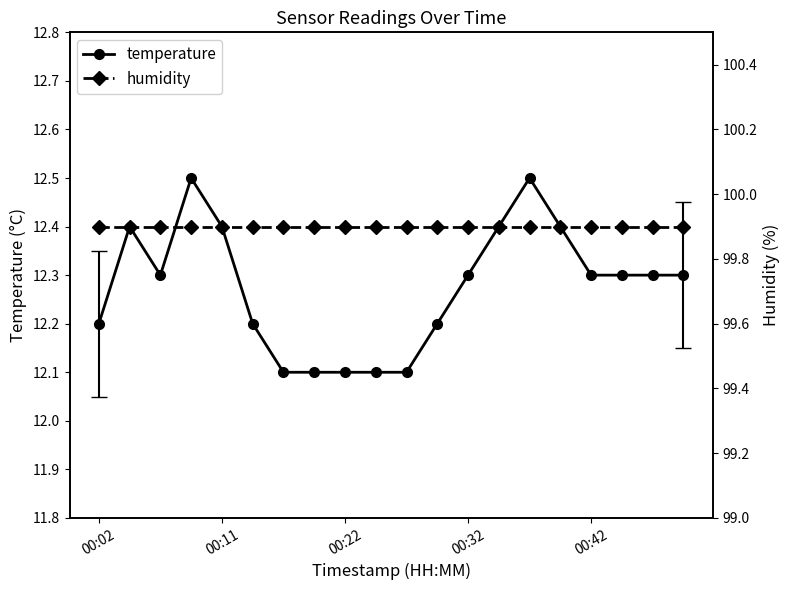

How many lines are shown in the chart?

2